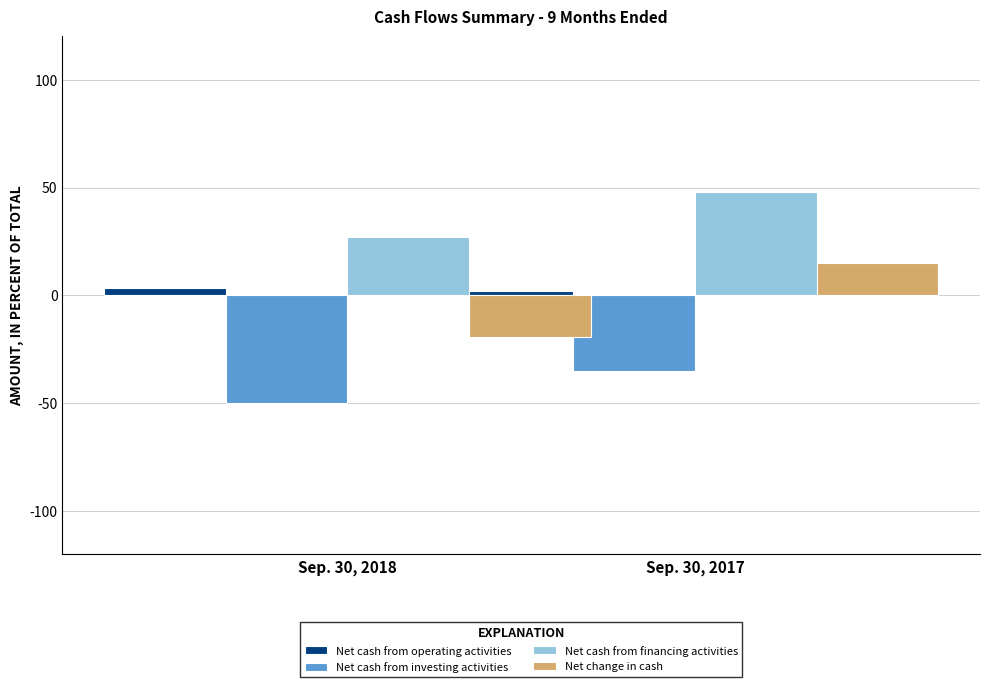

Between Sep. 30, 2018 and Sep. 30, 2017, which series saw the biggest shift?

Net change in cash